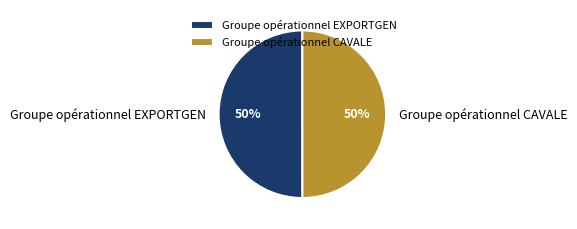

To the nearest percent, what portion does Groupe opérationnel EXPORTGEN represent?

50%